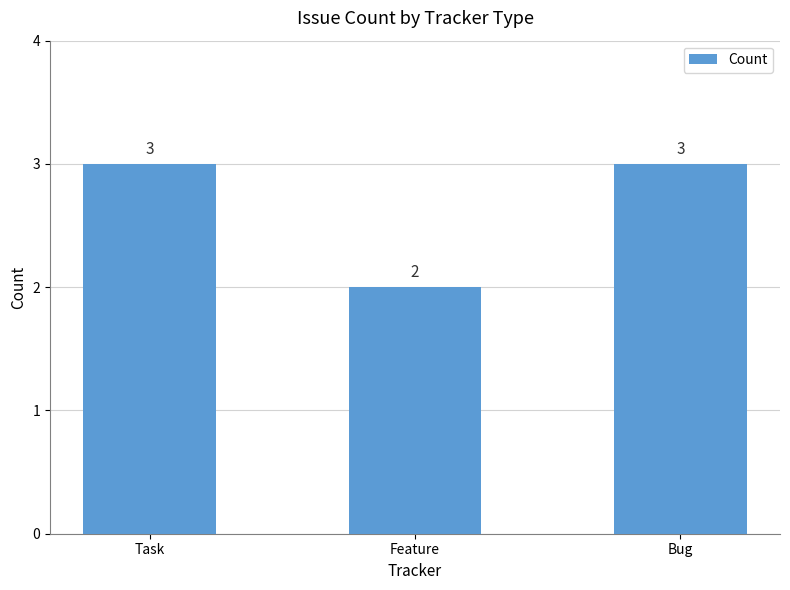

What is the label of the 3rd bar from the right?

Task